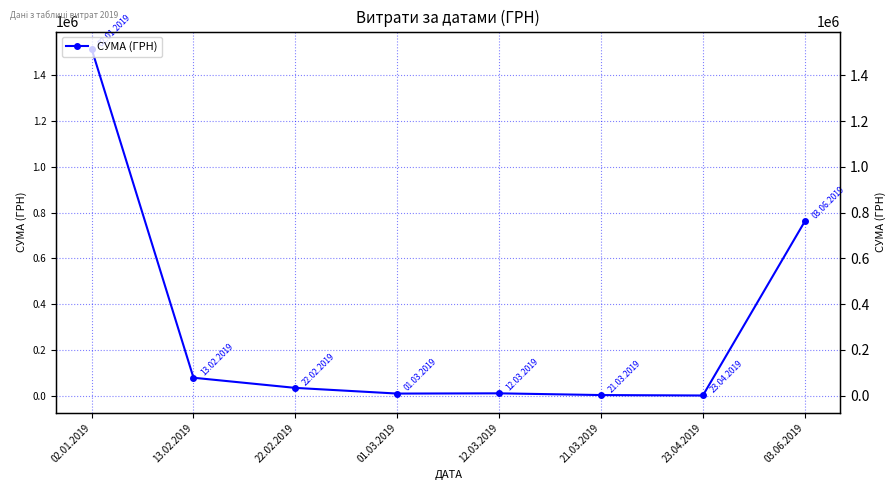

How many interior local peaks (higher than both neighbors) does the data have?

1